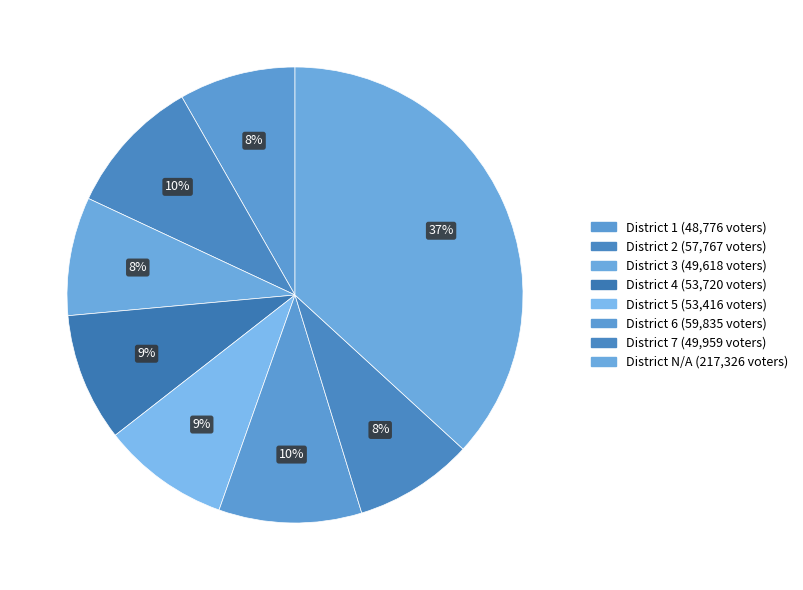

Is there a majority slice in this chart?

No